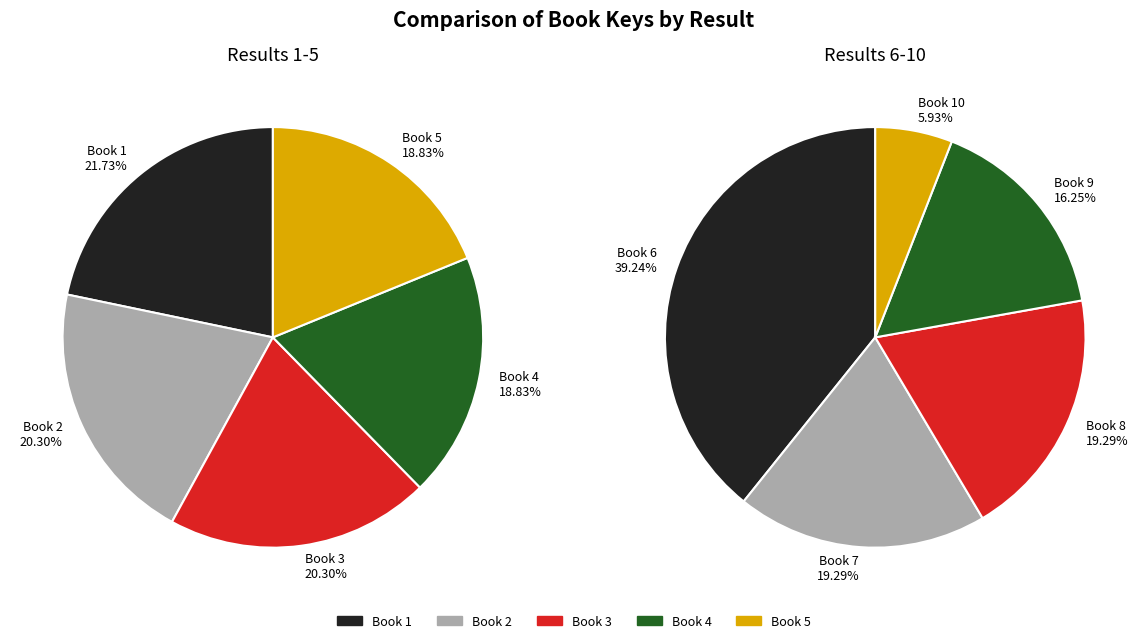

Is there any slice that represents more than half of the pie?

No